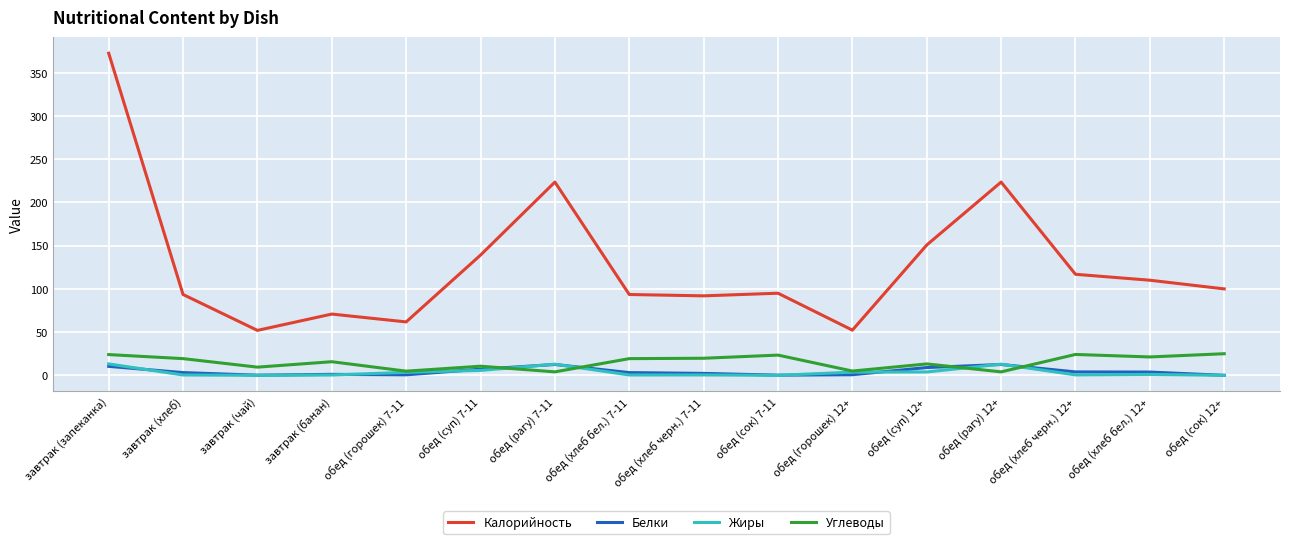

Is the value of Жиры at обед (рагу) 7-11 greater than the value of Белки at обед (сок) 12+?

Yes